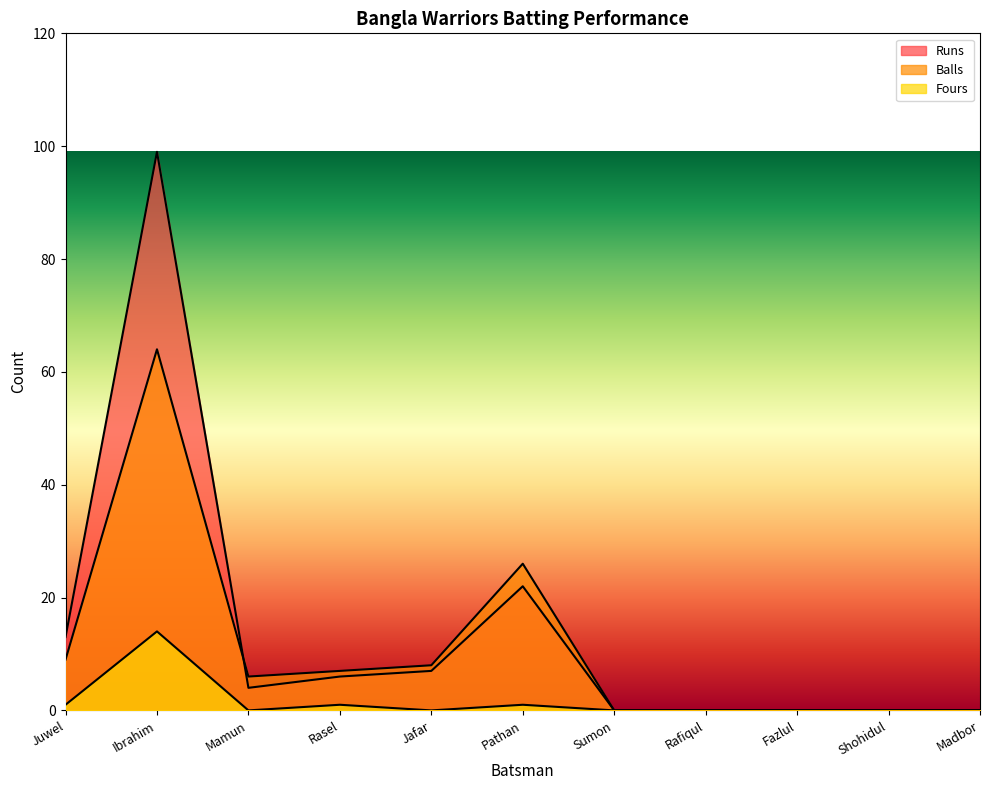

What is the average value of the Runs series?

14